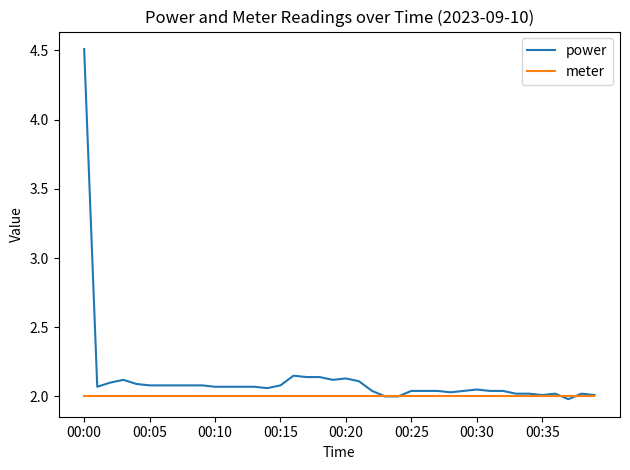

Which series has the largest total across all categories?

power